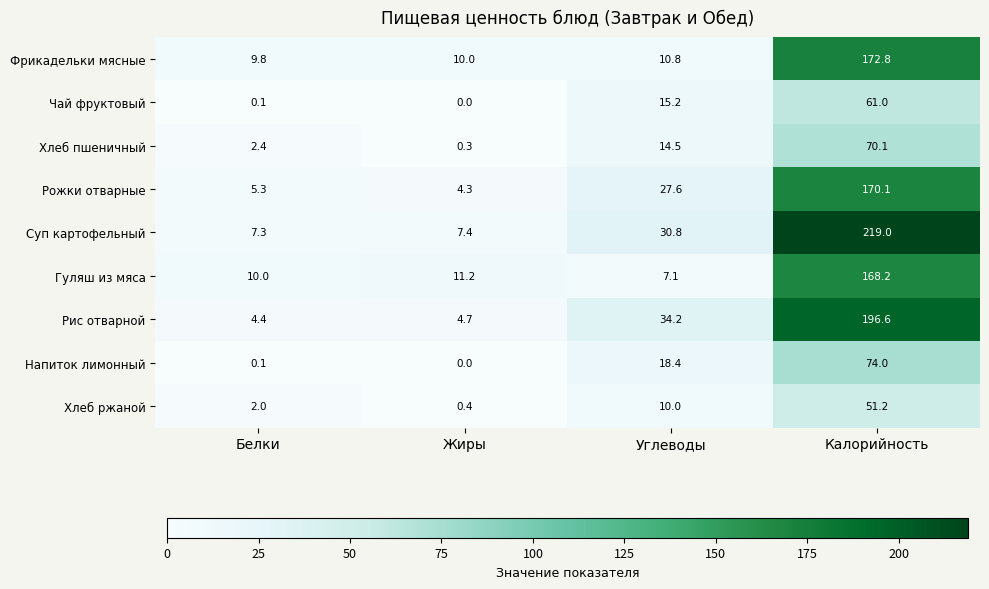

Which series has the largest total across all categories?

Суп картофельный